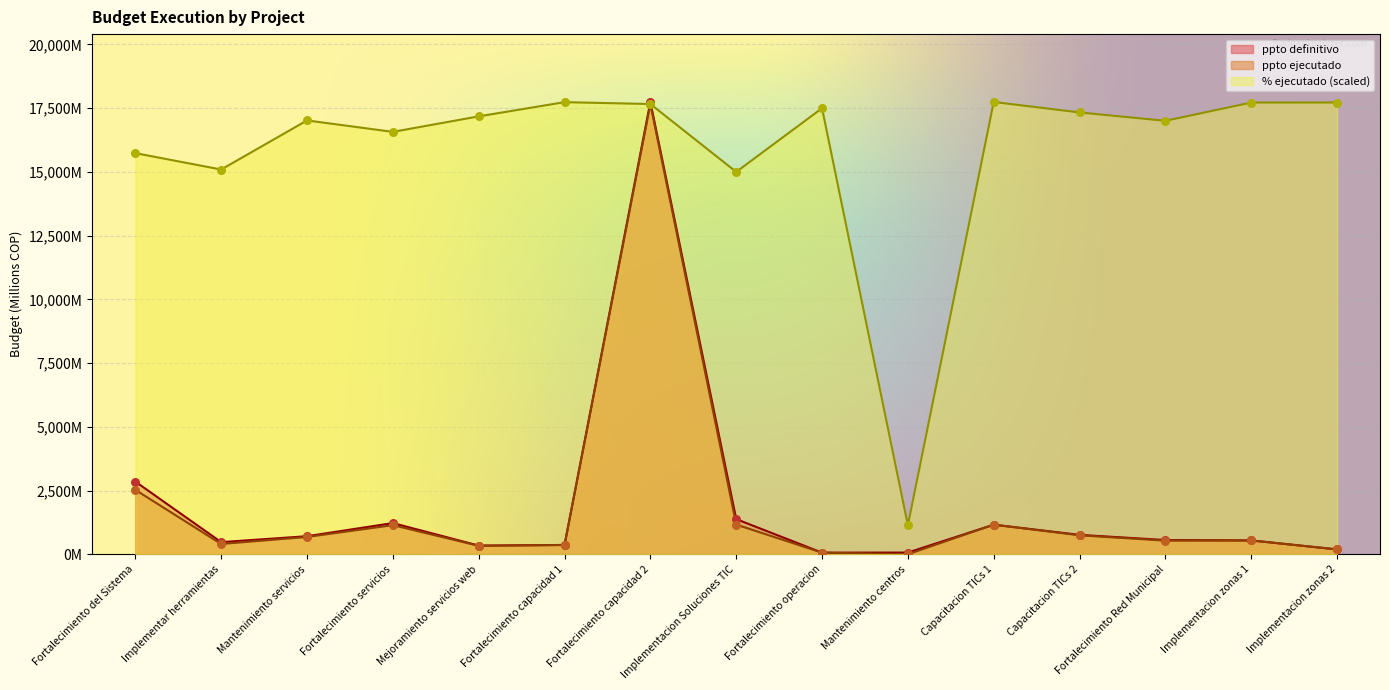

What are all the series names shown in the legend?

ppto definitivo, ppto ejecutado, % ejecutado (scaled)